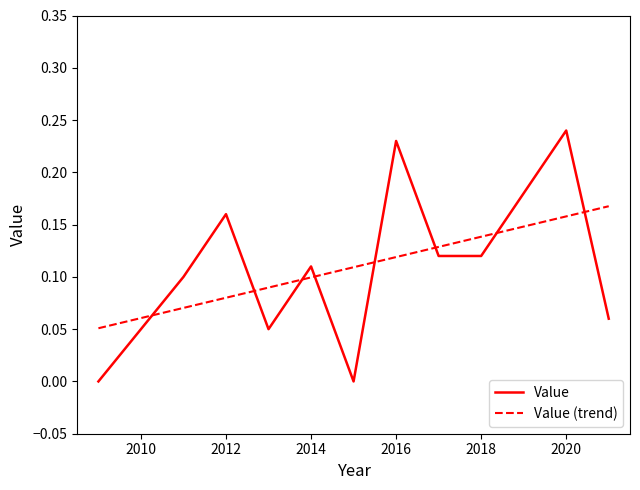

After their last crossing, which series has the higher values: Value (trend) or Value?

Value (trend)